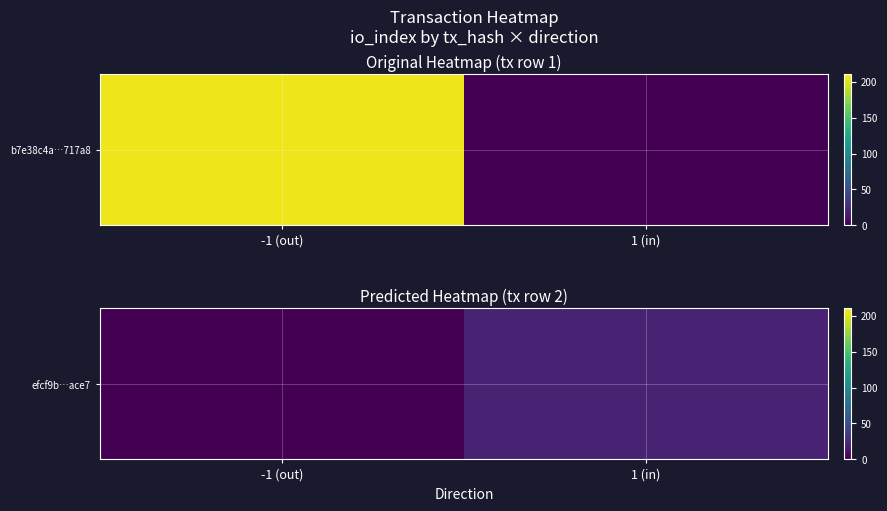

List the labels in order of value, smallest first.

-1 (out), 1 (in)